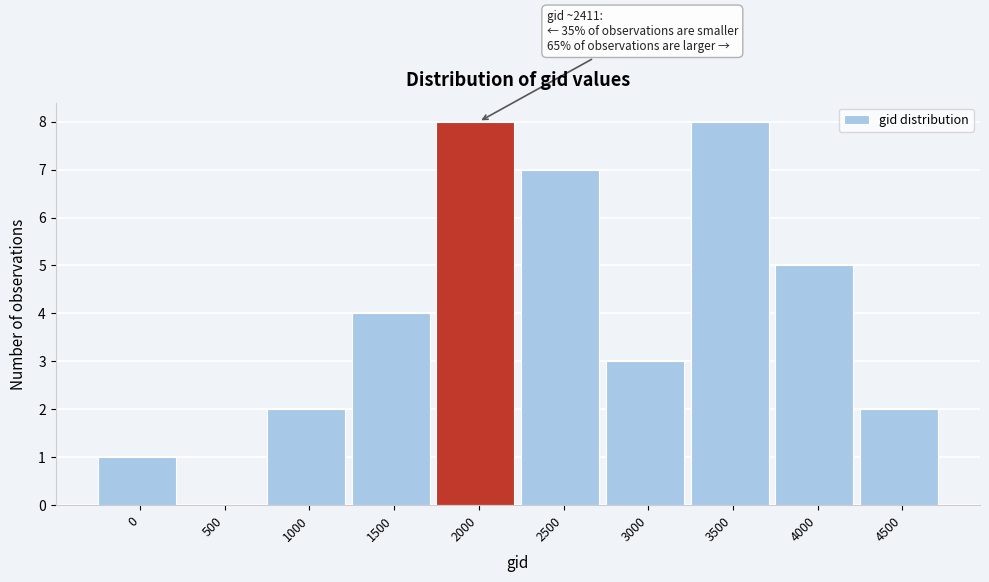

Reading right to left, transcribe all the data shown in this chart.

4500=2	4000=5	3500=8	3000=3	2500=7	2000=8	1500=4	1000=2	500=0	0=1